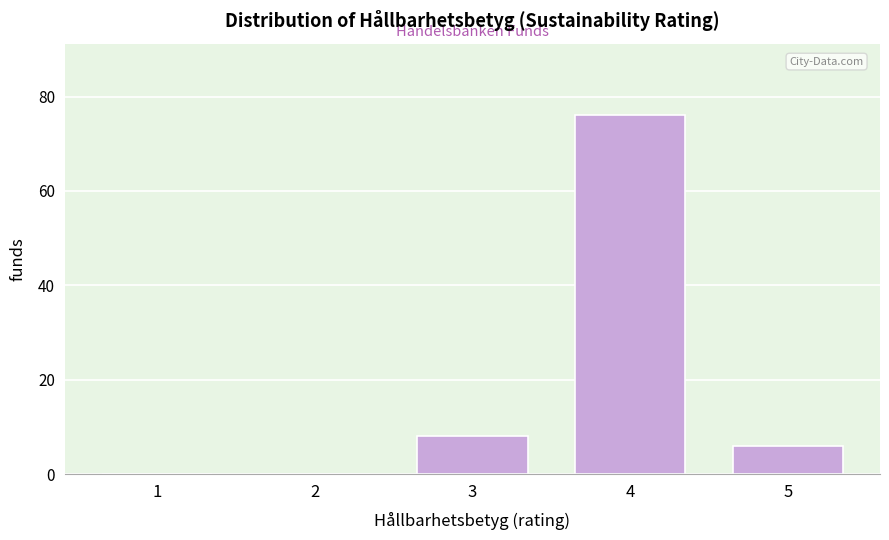

Reading left to right, what are all the values shown in this chart?

1=0	2=0	3=8	4=76	5=6